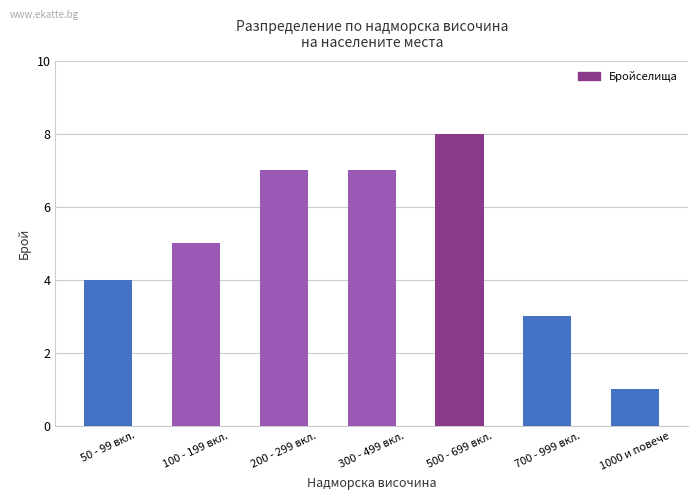

Reading left to right, what are all the values shown in this chart?

50 - 99 вкл.=4	100 - 199 вкл.=5	200 - 299 вкл.=7	300 - 499 вкл.=7	500 - 699 вкл.=8	700 - 999 вкл.=3	1000 и повече=1